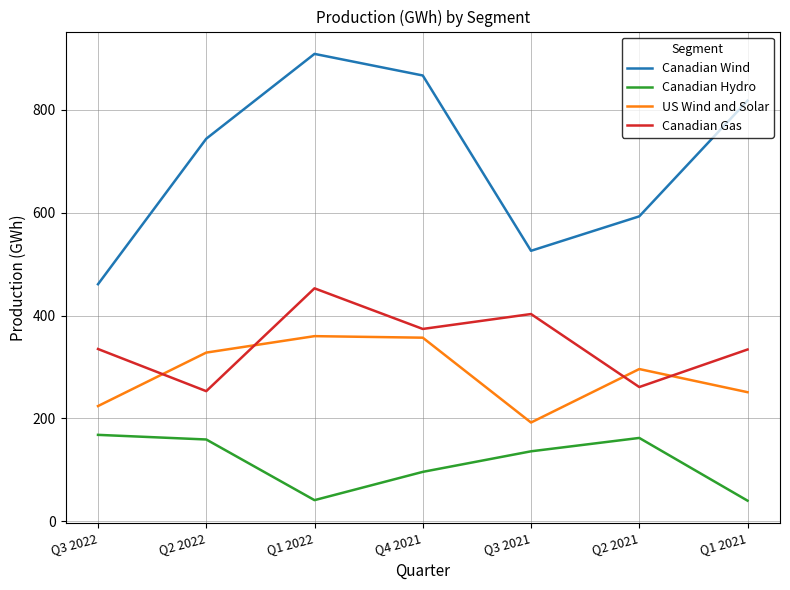

What position from the right is Q4 2021?

4